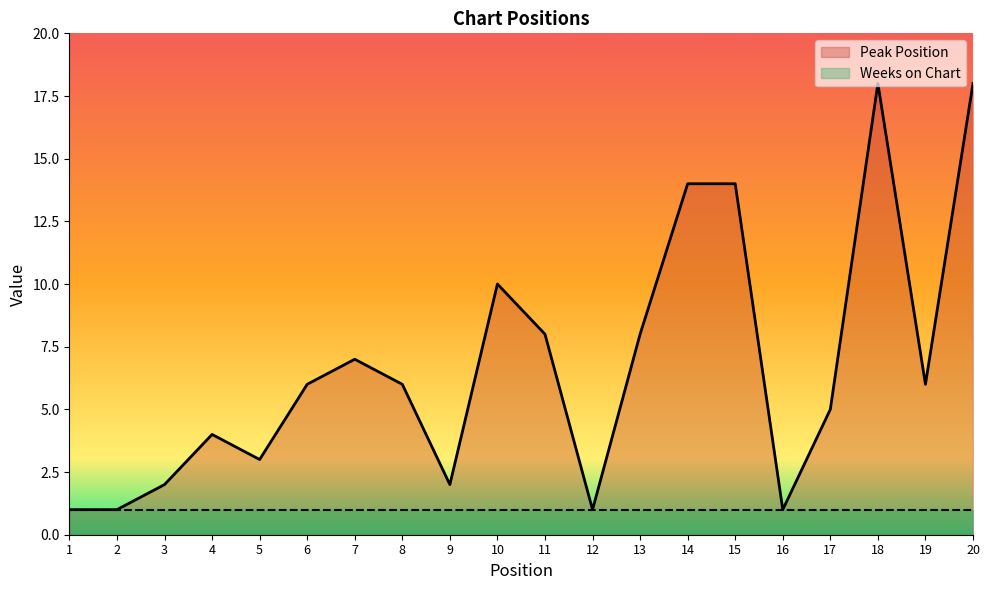

What is the value of the 17th point from the left?

5